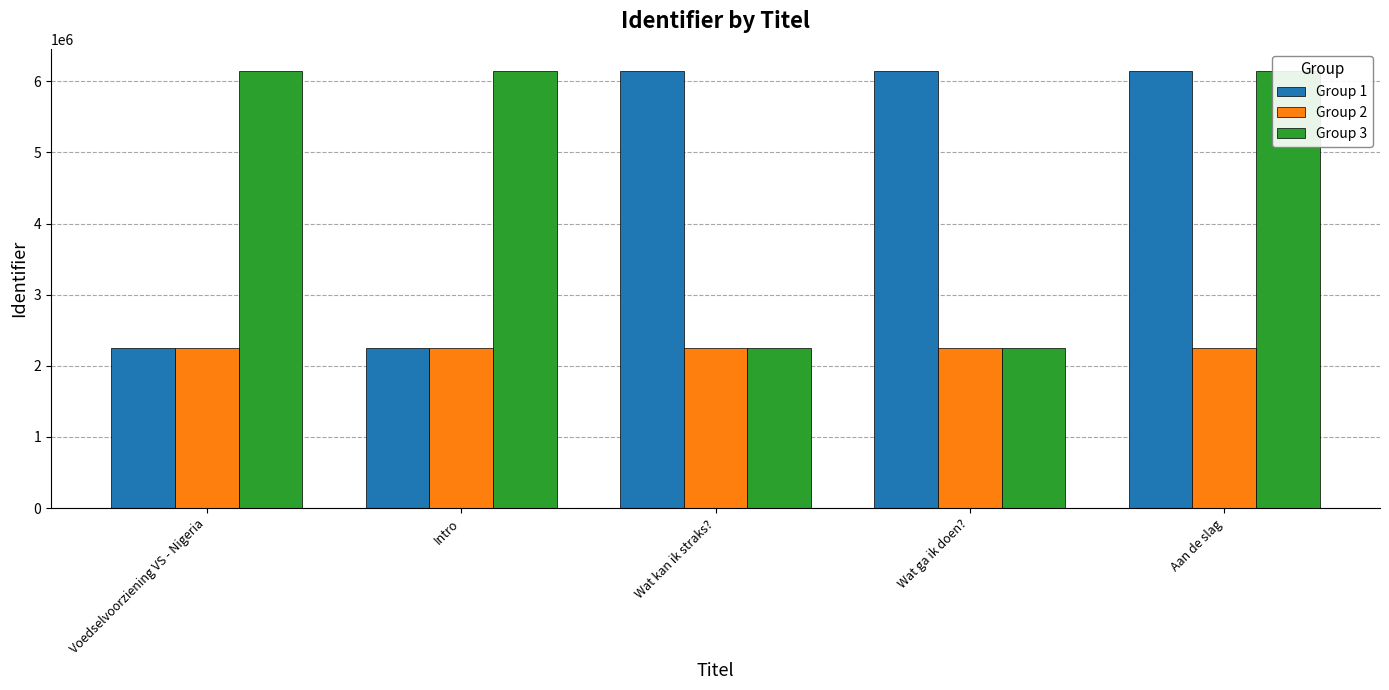

What position from the left is Wat kan ik straks??

3